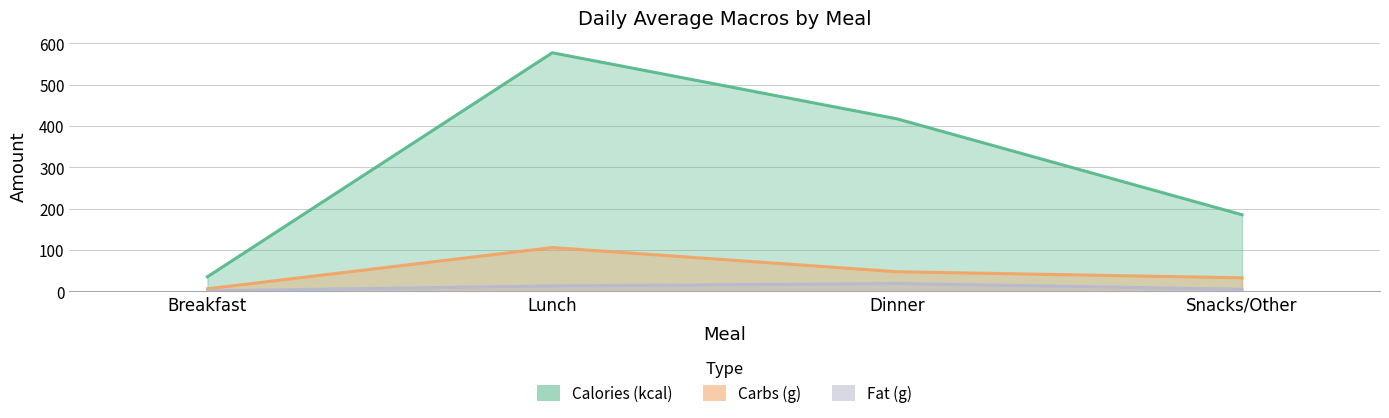

Which label corresponds to the largest value in the chart?

Lunch